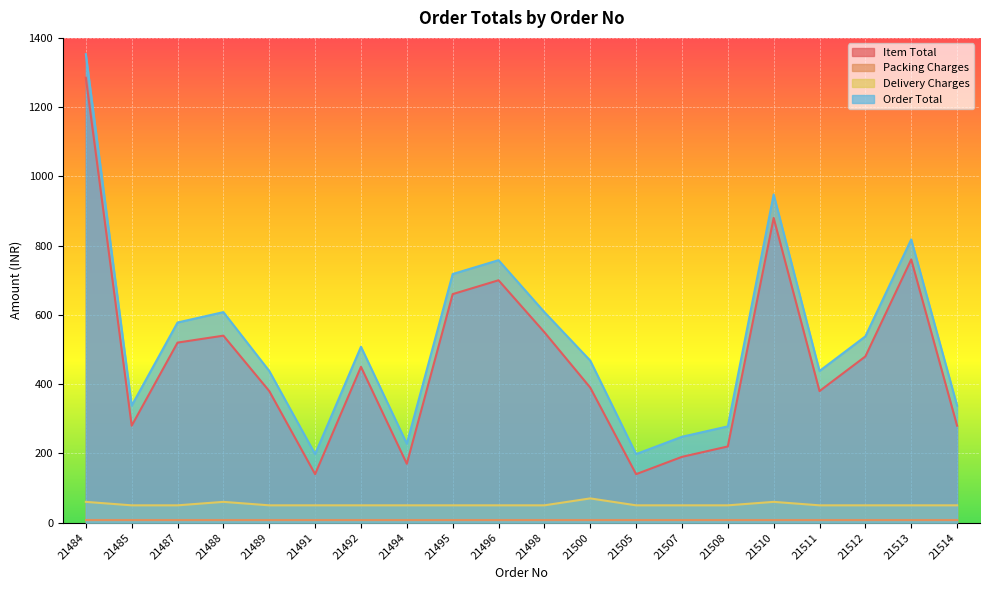

True or false: Item Total and Delivery Charges cross at least once.

False